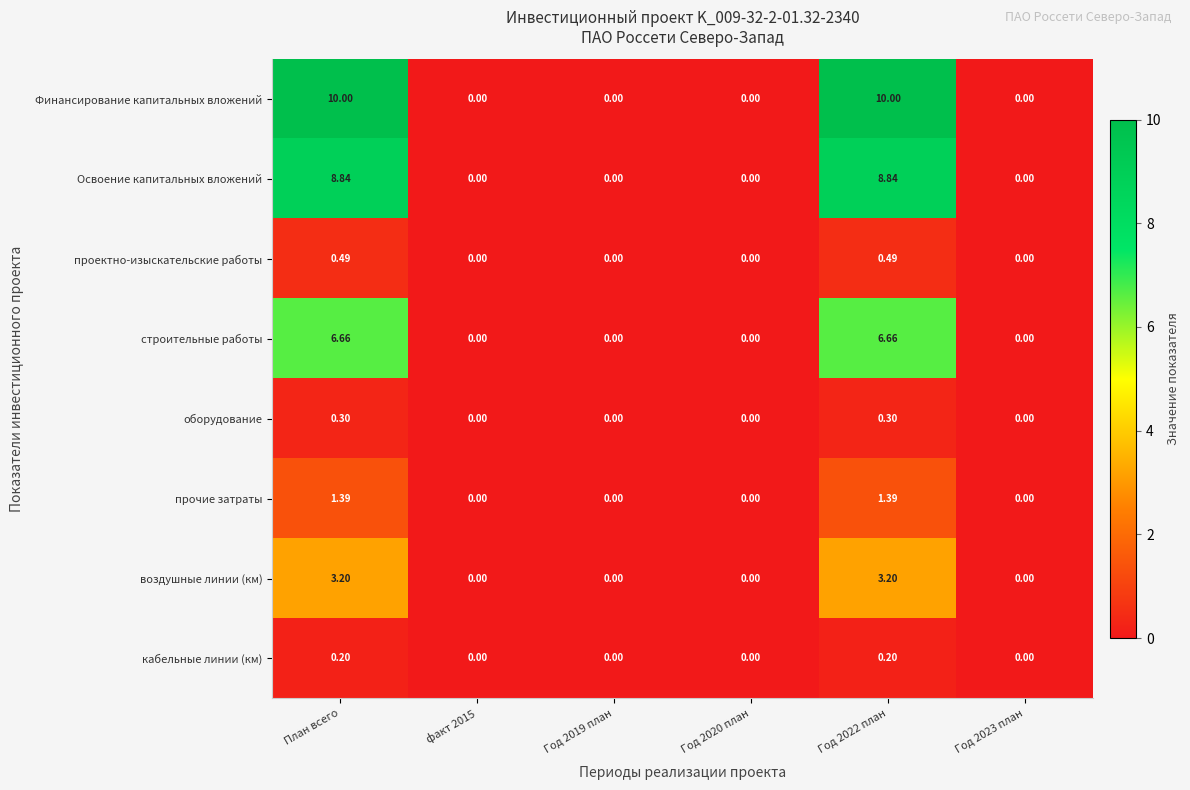

Is the value of прочие затраты at План всего greater than the value of строительные работы at Год 2020 план?

Yes